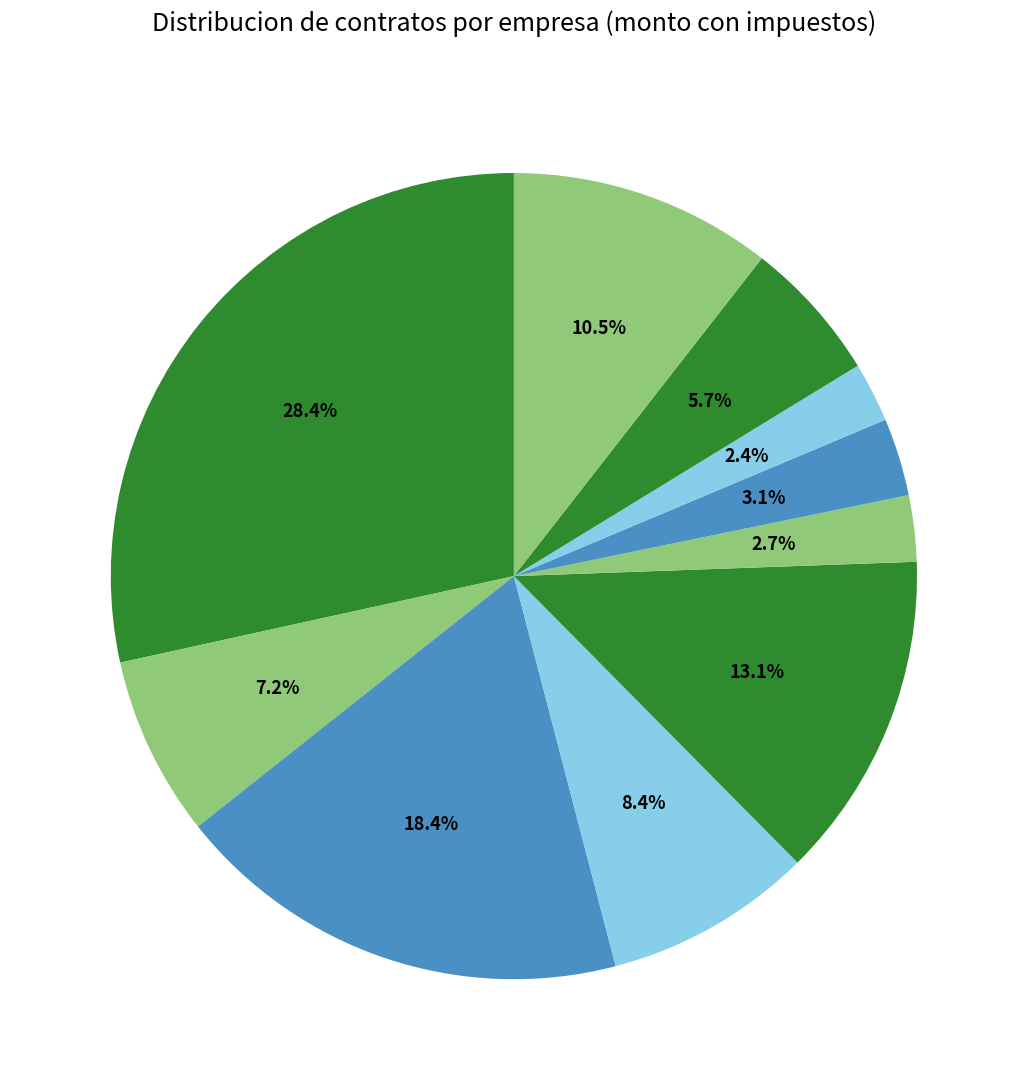

Is there any slice that represents more than half of the pie?

No